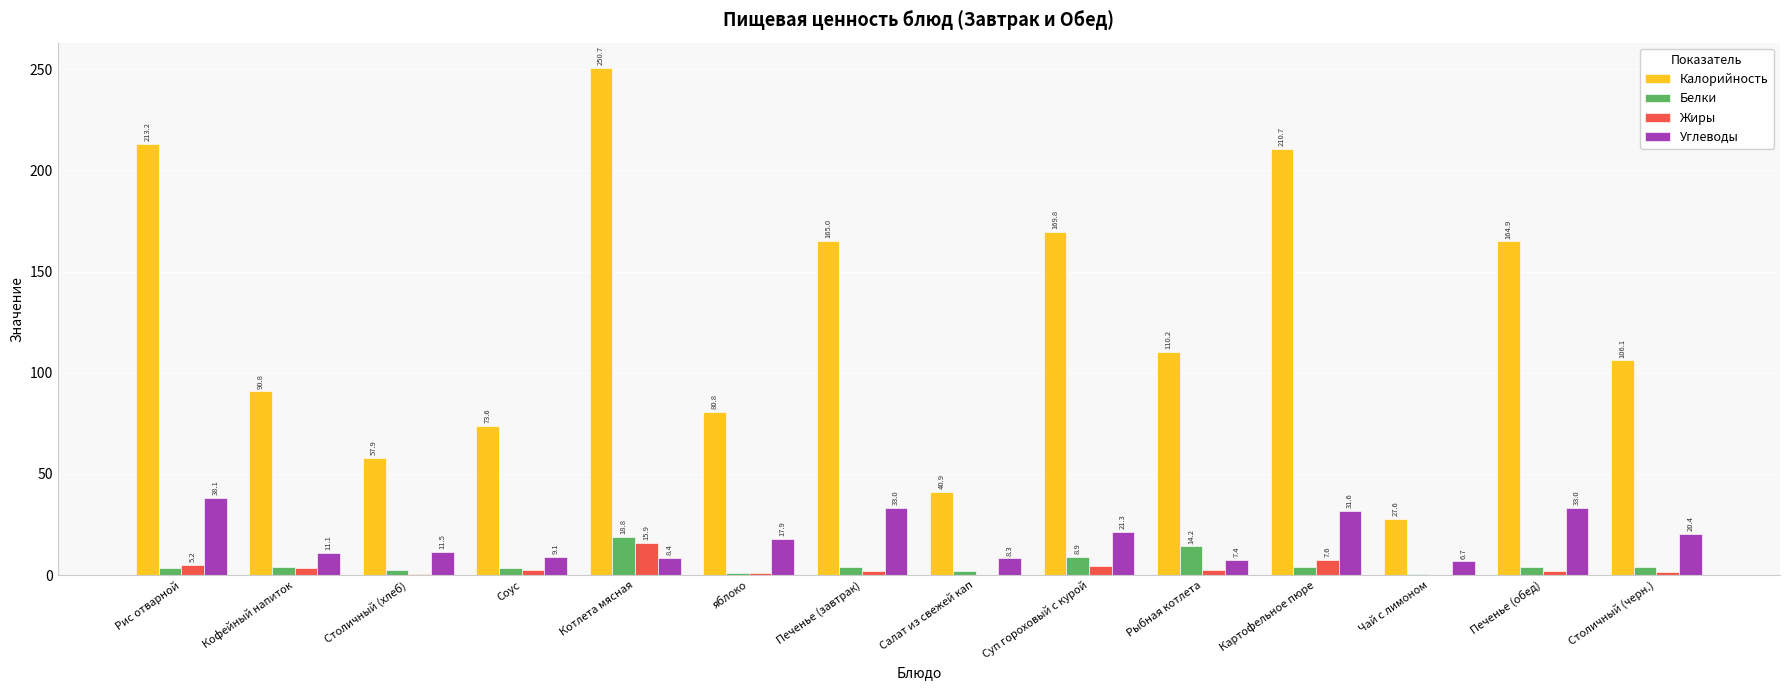

What is the total value across all series at Суп гороховый с курой?

204.6